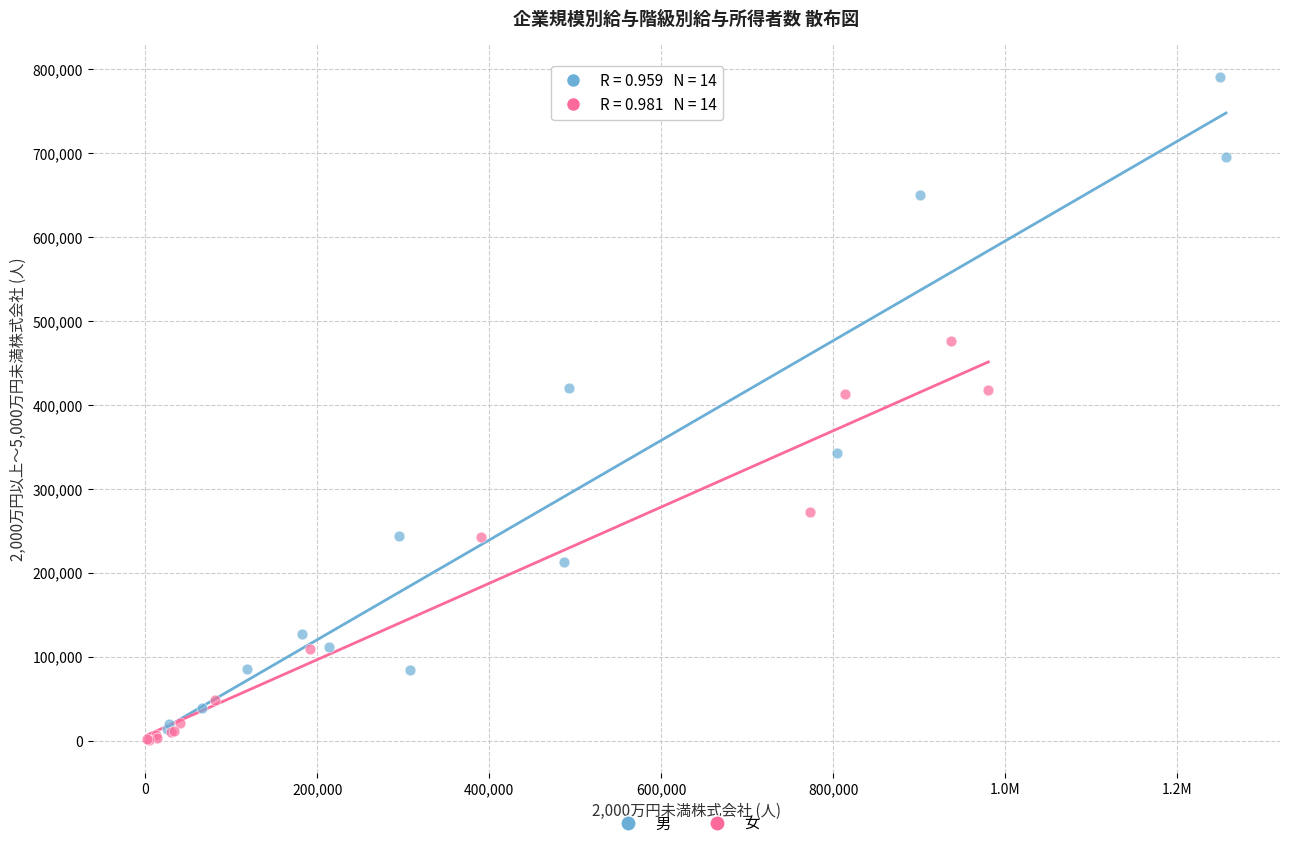

Which series has the largest Y range (max minus min)?

男